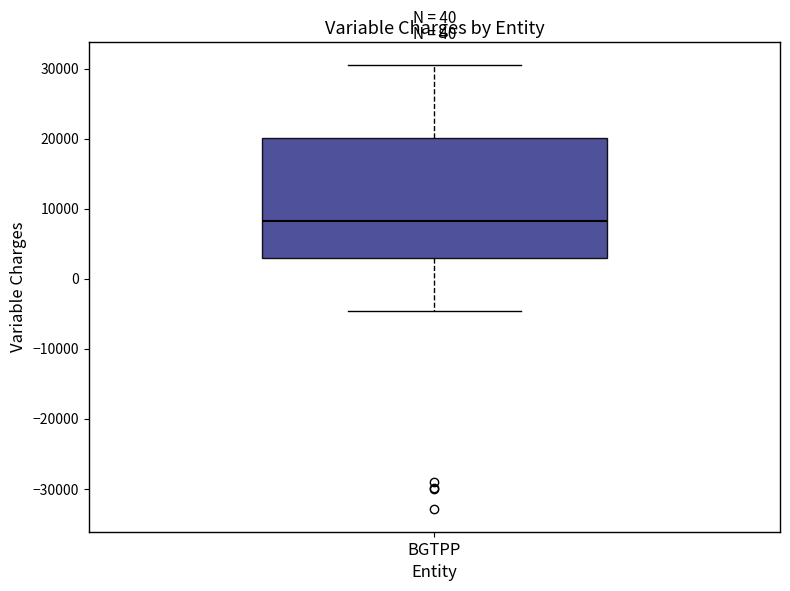

Transcribe this box plot: give where the median line is, the range the box spans, and where the two whiskers end, as read against the y-axis. The values are not printed on the chart, so give them approximately, as read against the axis.

median 8000, box 3000 to 20000, whiskers -5000 to 31000